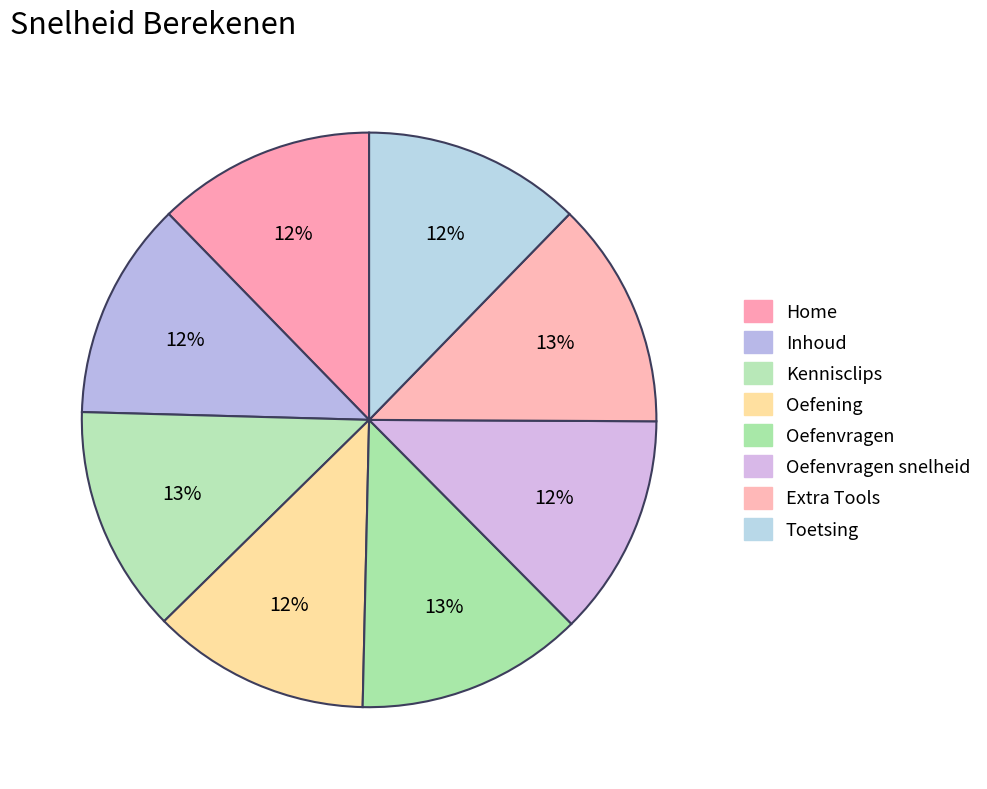

What portion of the pie excludes Extra Tools?

87.2%